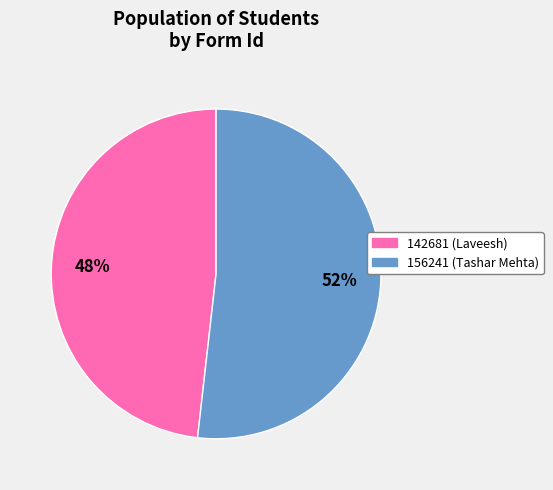

How many segments does this pie chart have?

2